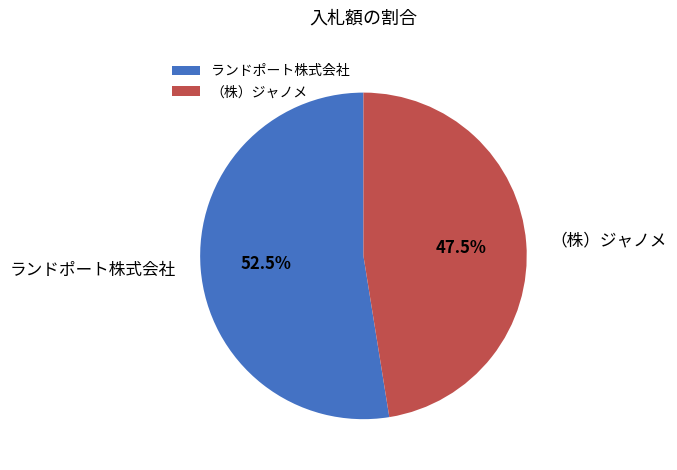

Which category has the biggest portion of the pie?

ランドポート株式会社